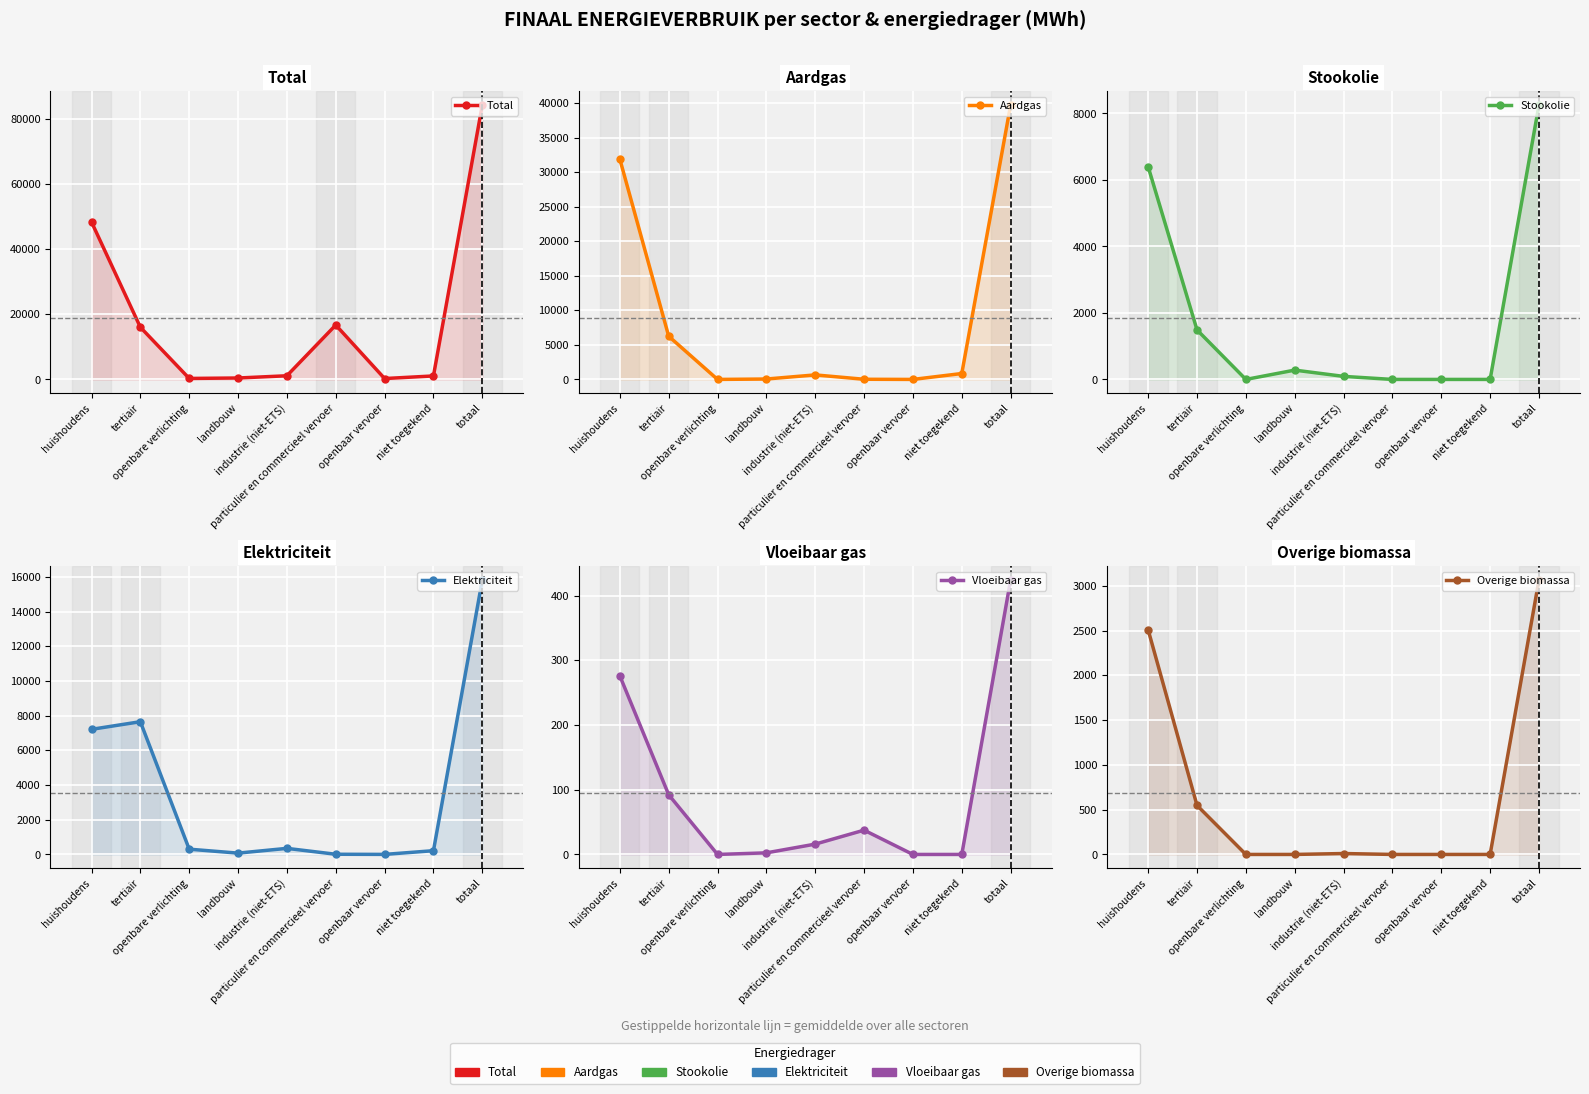

Which label corresponds to the largest value in the chart?

totaal